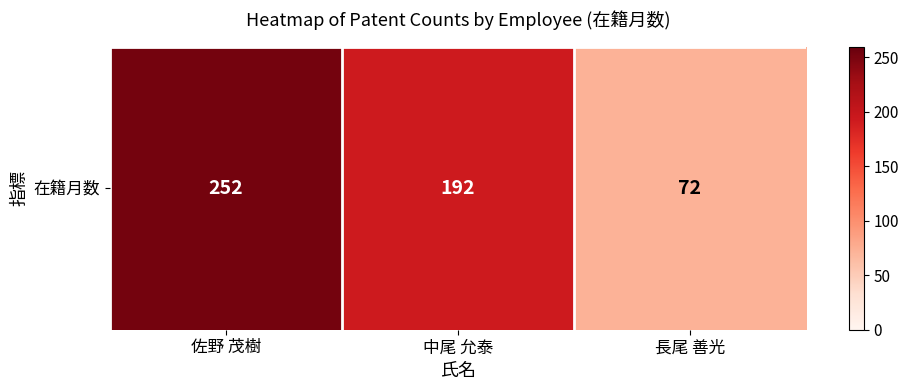

True or false: the data shows 144 at 佐野 茂樹.

False